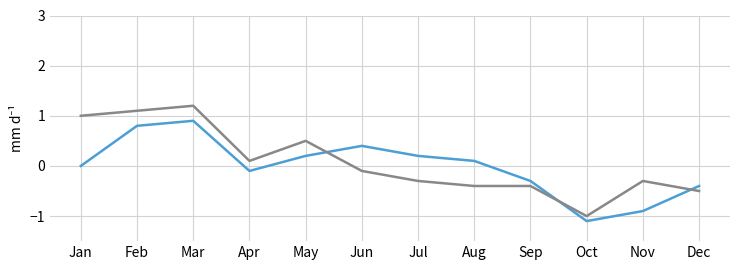

What is the greatest value displayed?

1.2